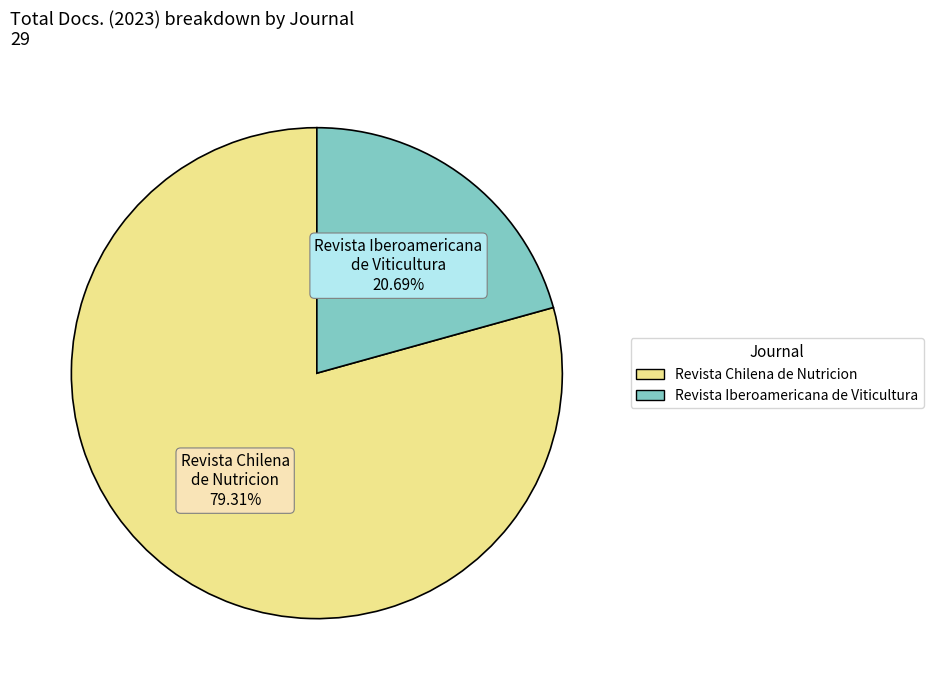

Rank the categories by value from highest to lowest.

Revista Chilena de Nutricion, Revista Iberoamericana de Viticultura